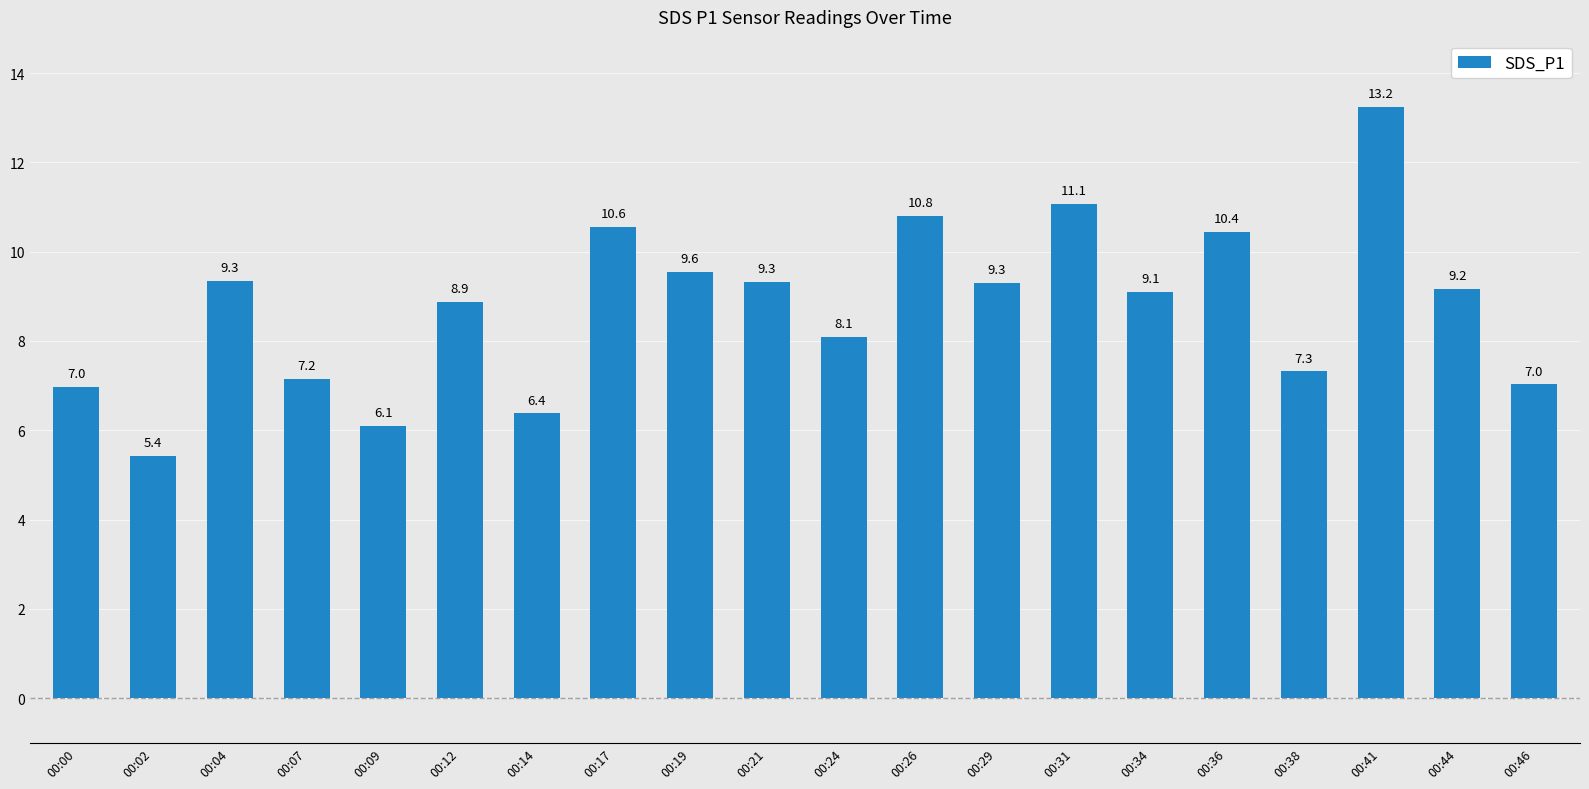

What is the difference between the values at 00:46 and 00:44?

2.1